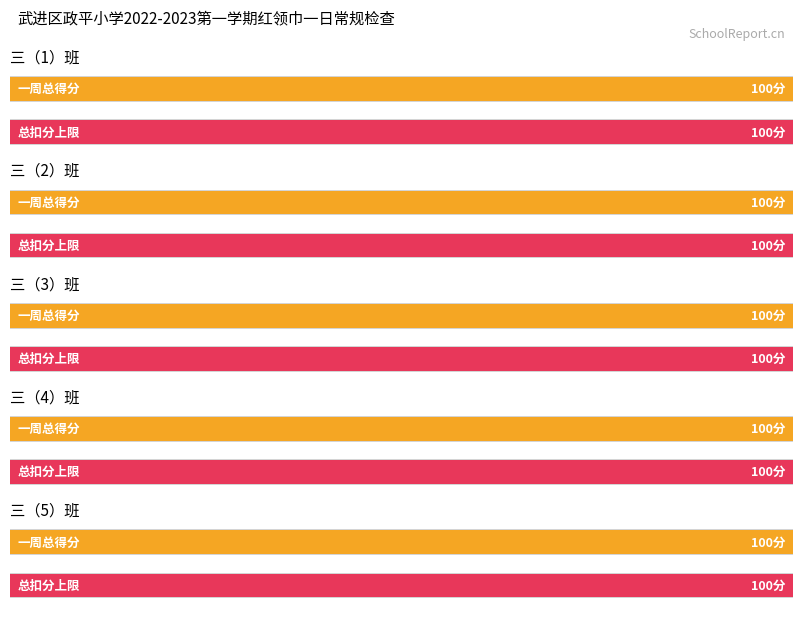

Count the number of data series in this chart.

2